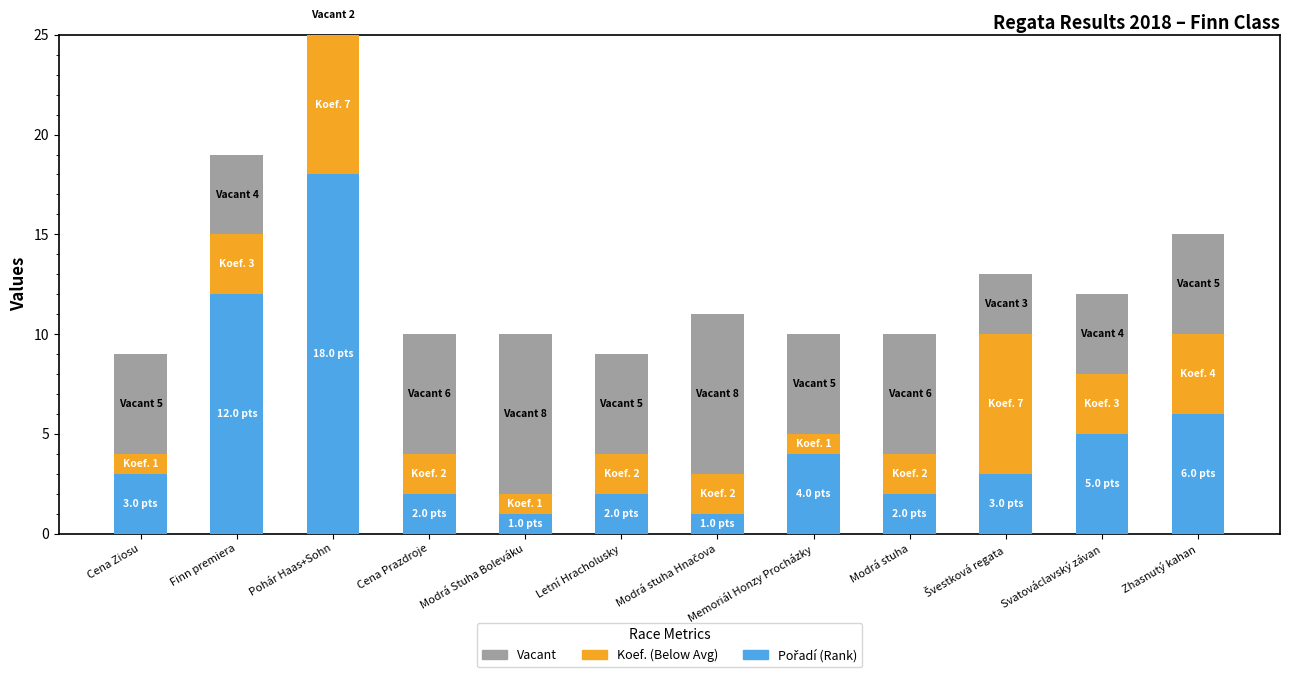

Count the Vacant values in the range 4 to 6.

8